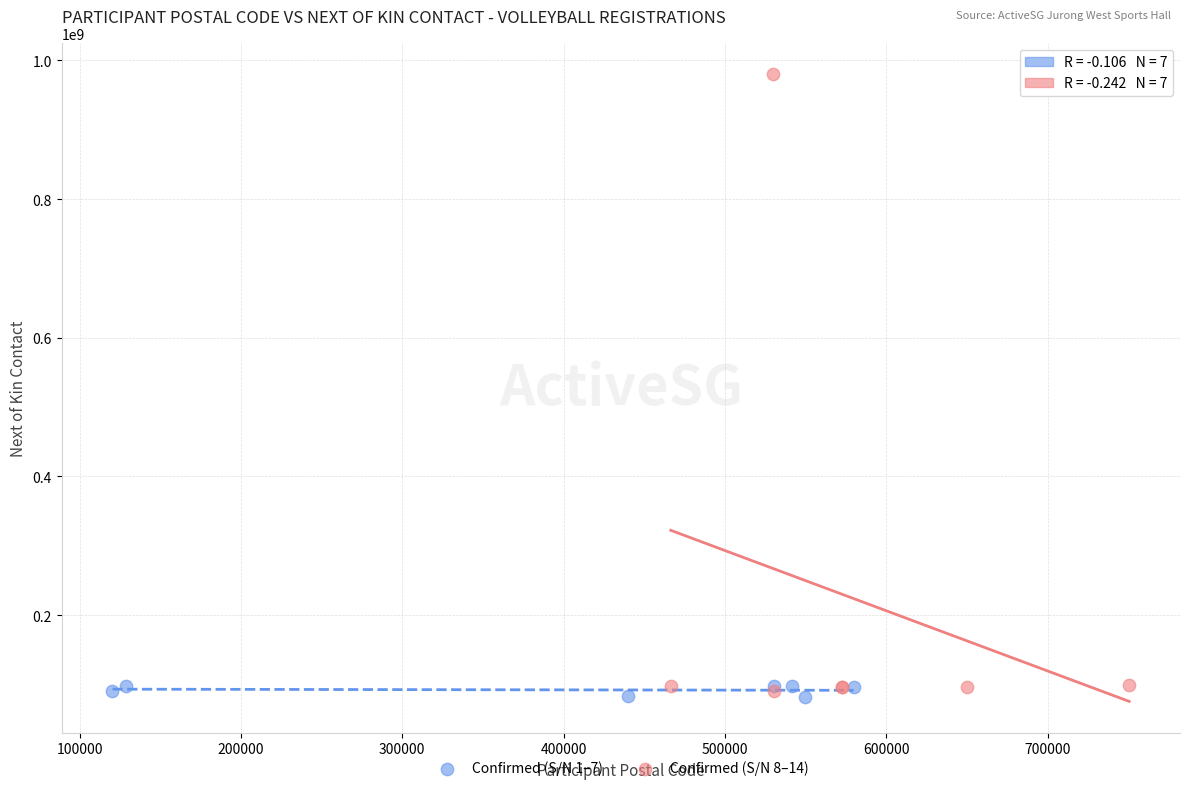

Which series contains the highest Y value?

Confirmed (S/N 8–14)